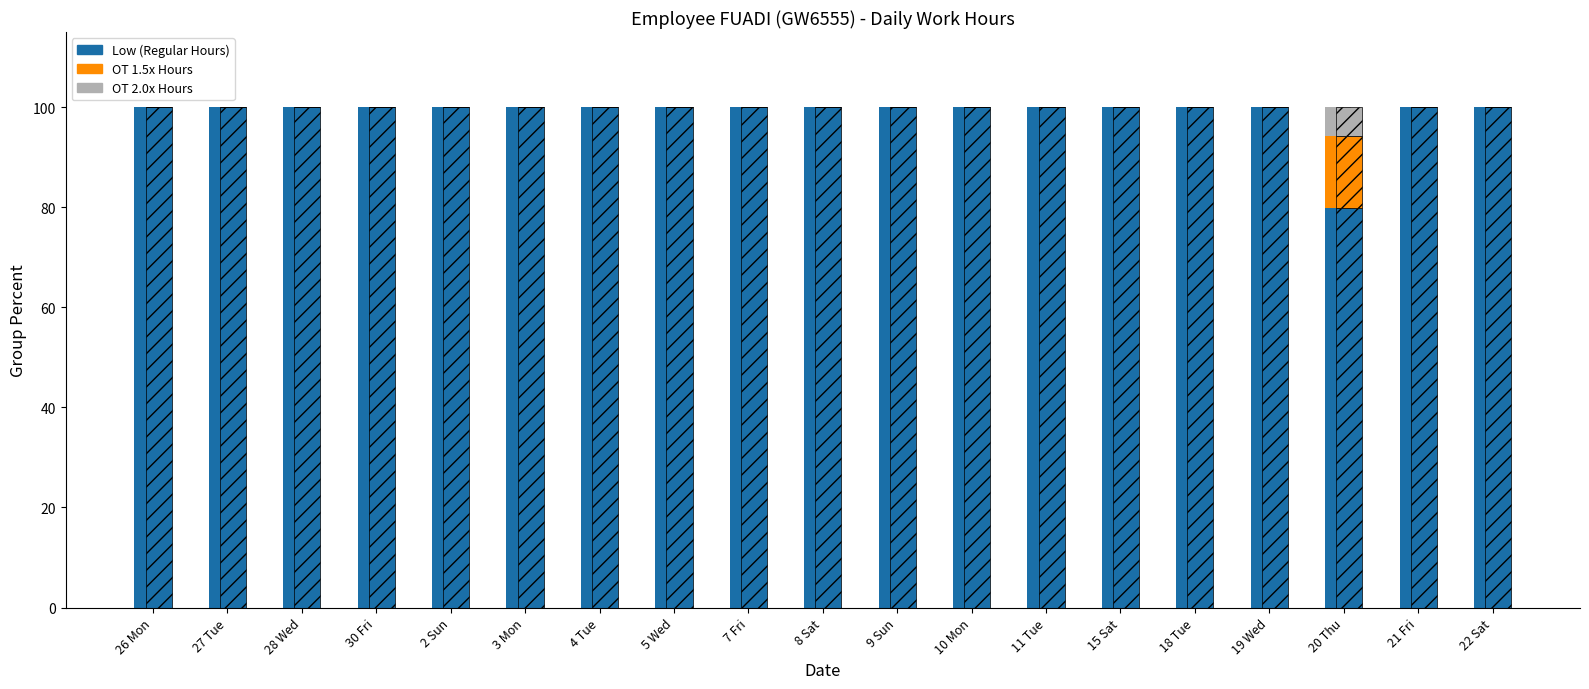

Reading right to left, what are all the values shown in this chart?

Low (Regular Hours): 22 Sat=100.0	21 Fri=100.0	20 Thu=79.9	19 Wed=100.0	18 Tue=100.0	15 Sat=100.0	11 Tue=100.0	10 Mon=100.0	9 Sun=100.0	8 Sat=100.0	7 Fri=100.0	5 Wed=100.0	4 Tue=100.0	3 Mon=100.0	2 Sun=100.0	30 Fri=100.0	28 Wed=100.0	27 Tue=100.0	26 Mon=100.0
OT 1.5x Hours: 22 Sat=0.0	21 Fri=0.0	20 Thu=14.4	19 Wed=0.0	18 Tue=0.0	15 Sat=0.0	11 Tue=0.0	10 Mon=0.0	9 Sun=0.0	8 Sat=0.0	7 Fri=0.0	5 Wed=0.0	4 Tue=0.0	3 Mon=0.0	2 Sun=0.0	30 Fri=0.0	28 Wed=0.0	27 Tue=0.0	26 Mon=0.0
OT 2.0x Hours: 22 Sat=0.0	21 Fri=0.0	20 Thu=5.8	19 Wed=0.0	18 Tue=0.0	15 Sat=0.0	11 Tue=0.0	10 Mon=0.0	9 Sun=0.0	8 Sat=0.0	7 Fri=0.0	5 Wed=0.0	4 Tue=0.0	3 Mon=0.0	2 Sun=0.0	30 Fri=0.0	28 Wed=0.0	27 Tue=0.0	26 Mon=0.0